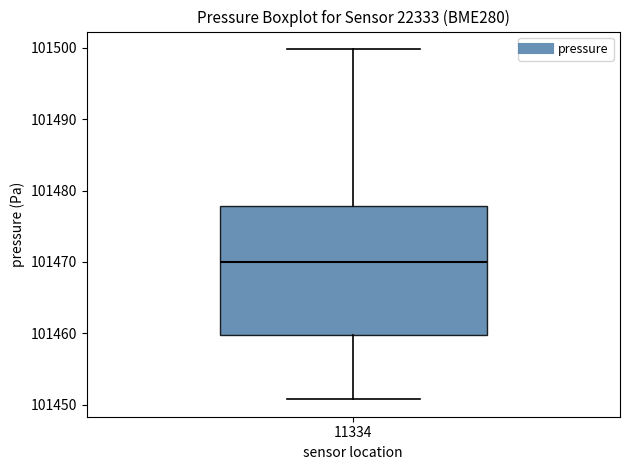

Transcribe this box plot: give where the median line is, the range the box spans, and where the two whiskers end, as read against the y-axis. The values are not printed on the chart, so give them approximately, as read against the axis.

median 101470, box 101460 to 101478, whiskers 101451 to 101500